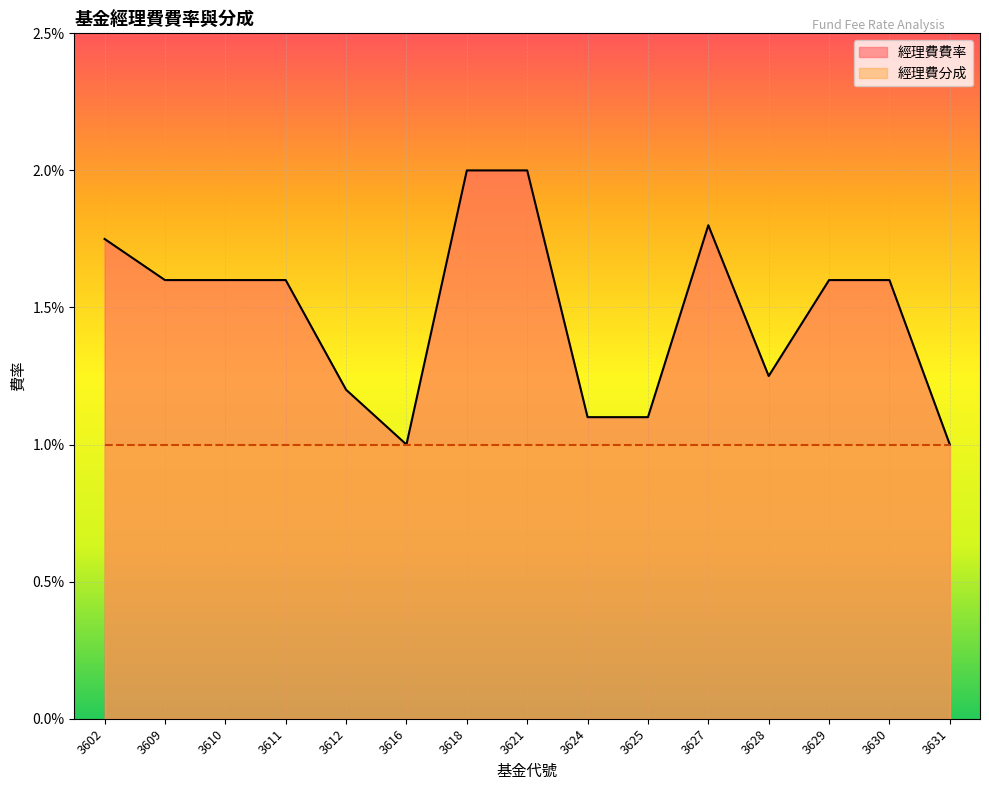

How many categories are shown in the chart?

15